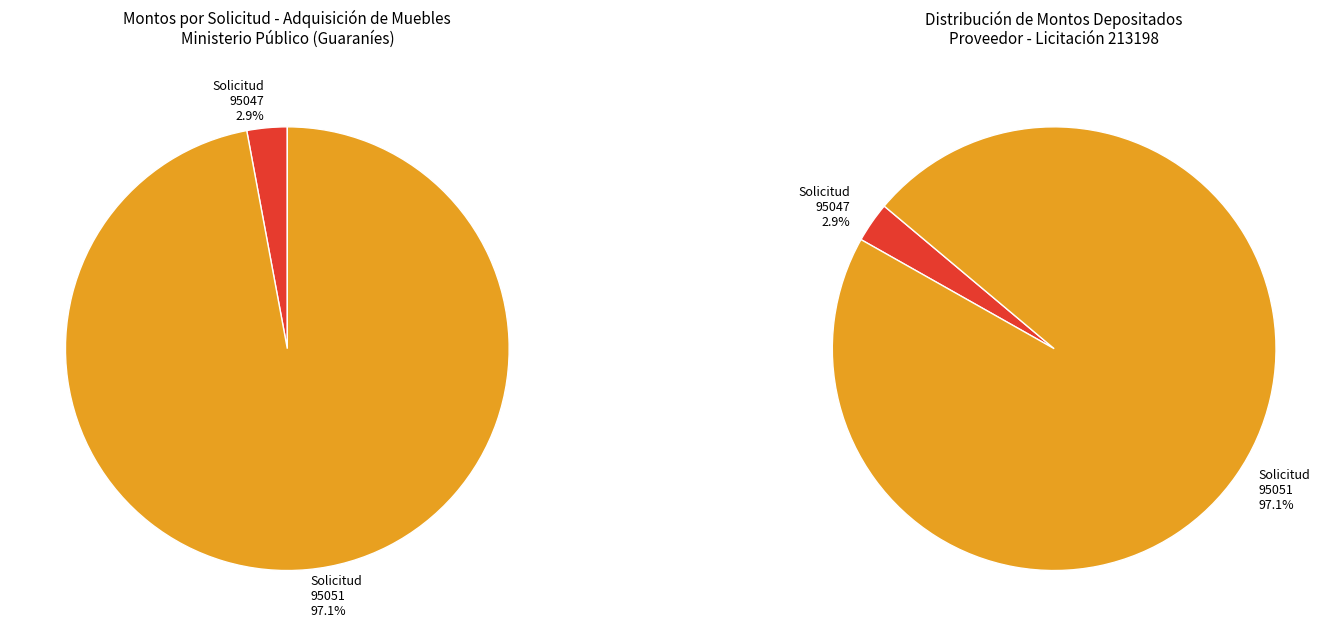

Which has a higher value, Factura 001-001-0001953 (Solicitud 95051) or Factura 001-001-0001953 (Solicitud 95047)?

Factura 001-001-0001953 (Solicitud 95051)